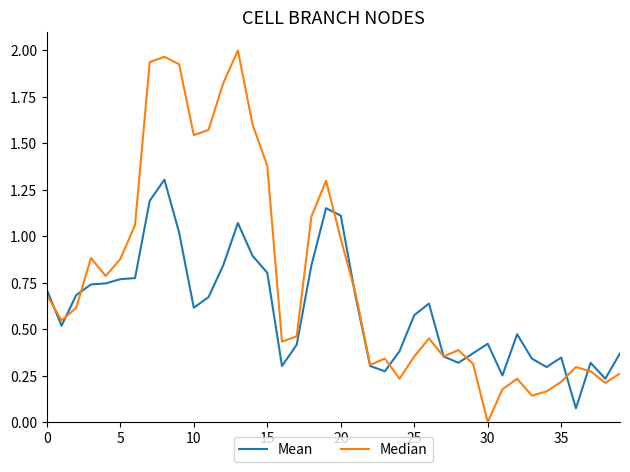

In Mean, how many points are higher than both neighbors (excluding endpoints)?

8